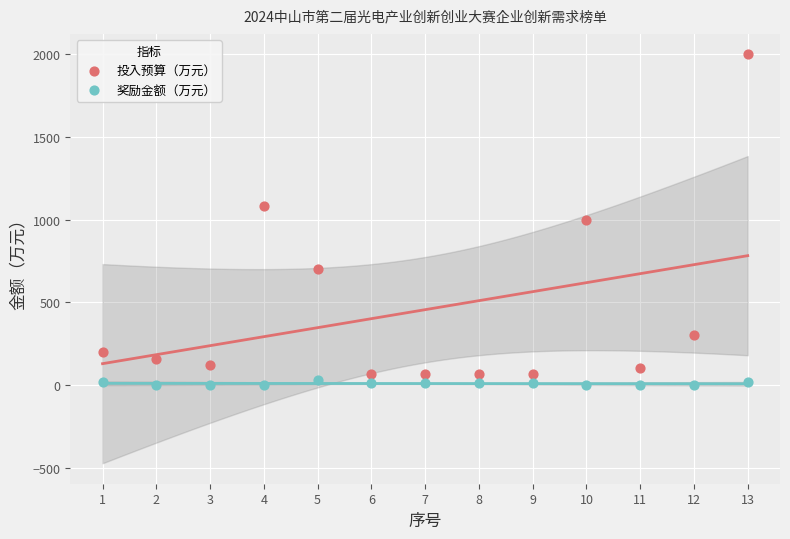

What are all the series names shown in the legend?

投入预算（万元）, 奖励金额（万元）